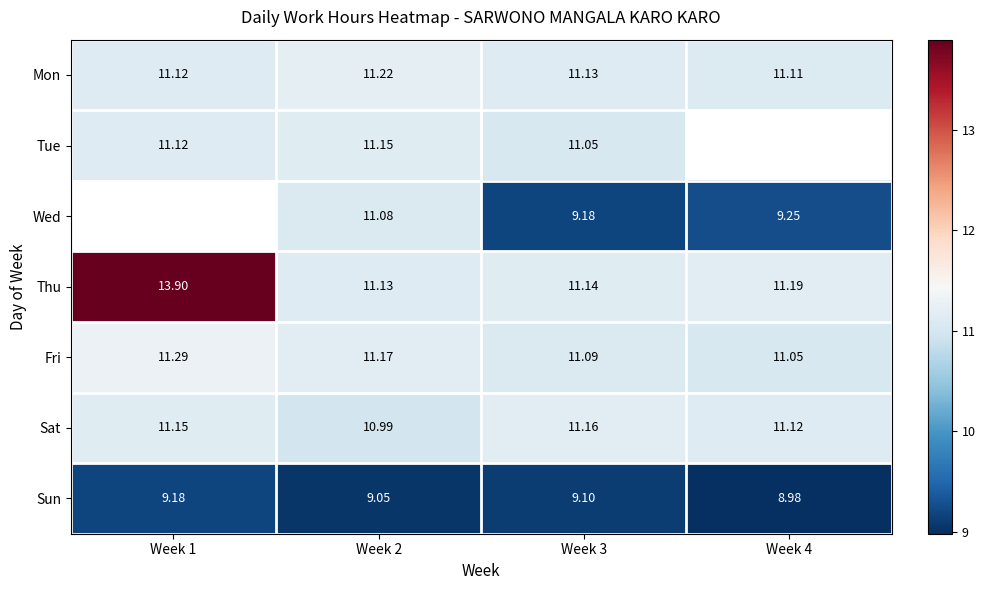

Rank the series at Week 2 from highest to lowest value.

Mon, Fri, Tue, Thu, Wed, Sat, Sun